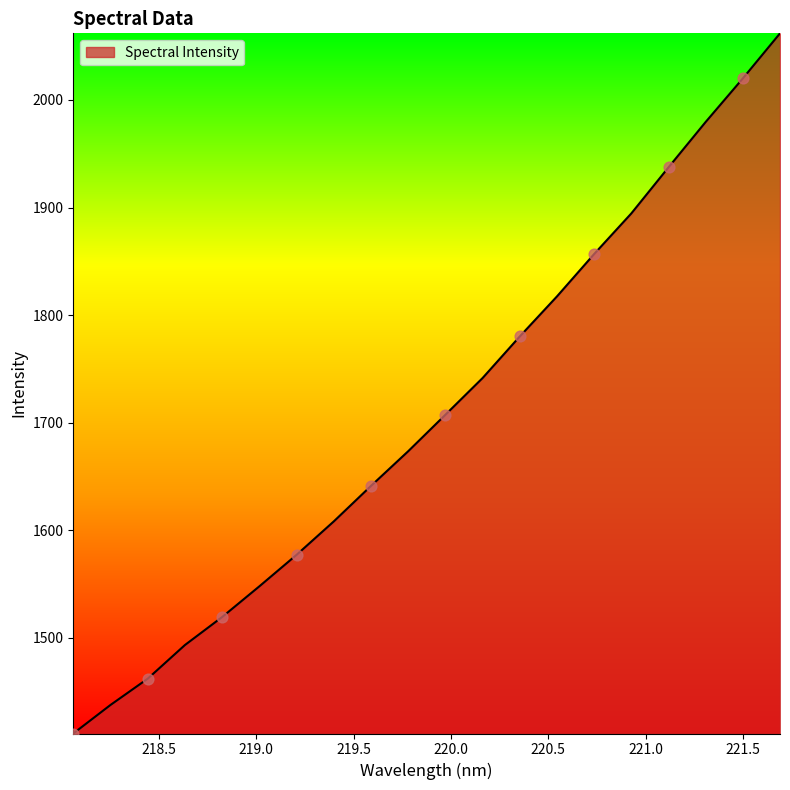

What is the minimum value shown in the chart?

1411.2